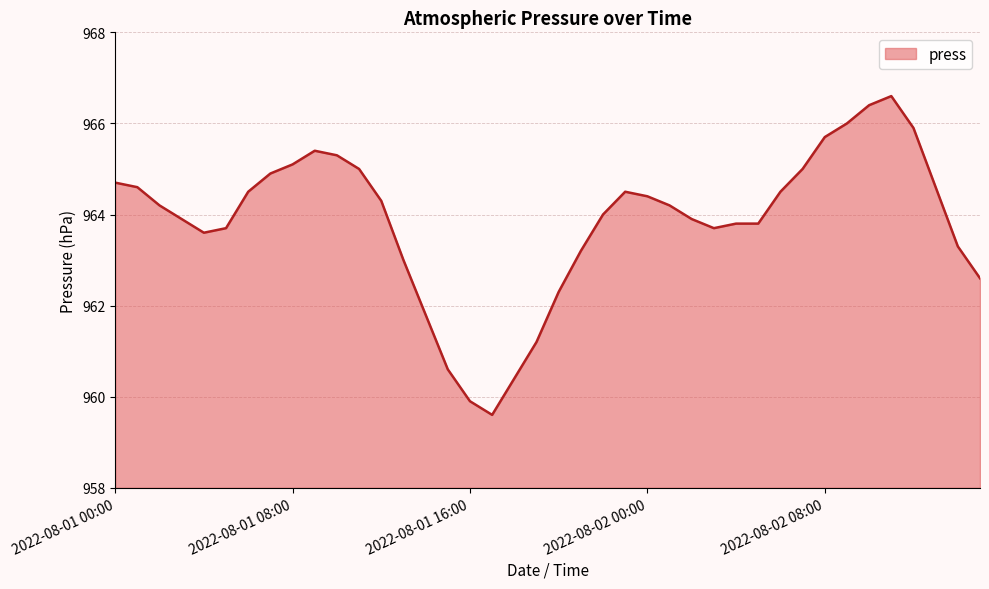

What is the smallest value displayed?

959.6